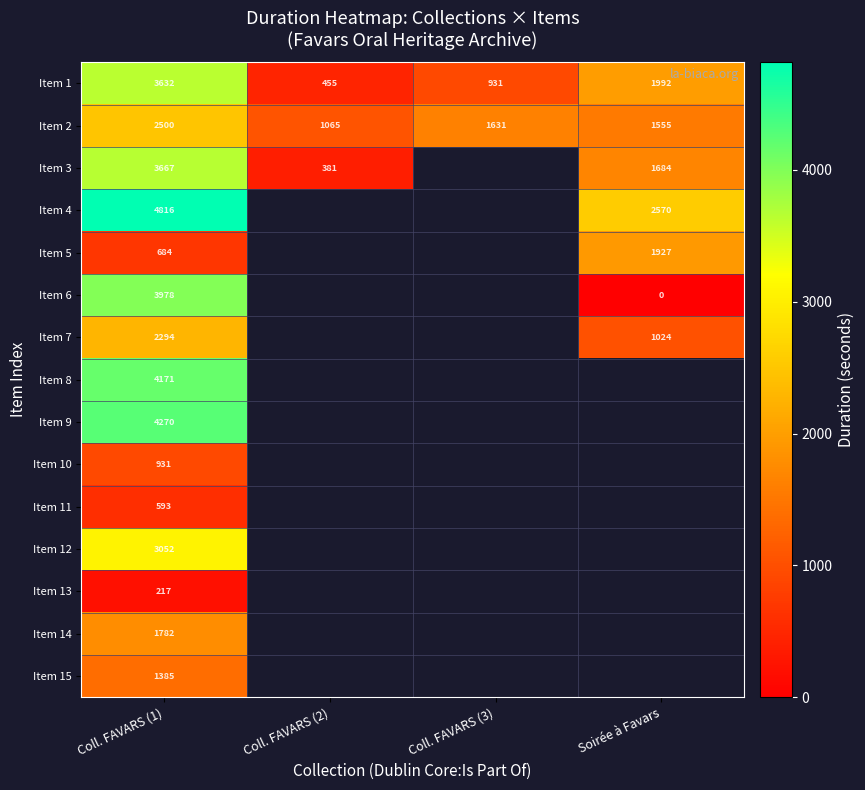

At which category is the sum across all series the highest?

Coll. FAVARS (1)